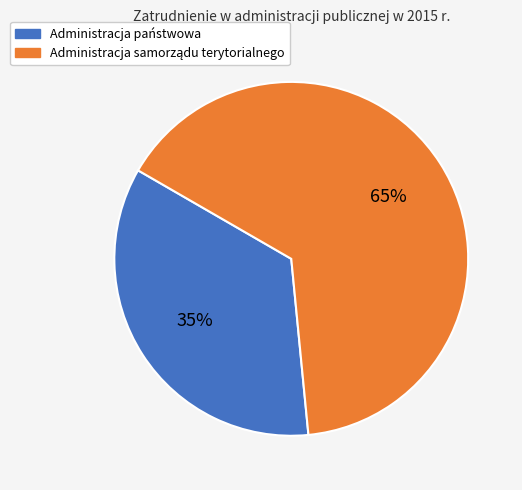

To the nearest percent, what percentage of the pie is Administracja państwowa?

35%